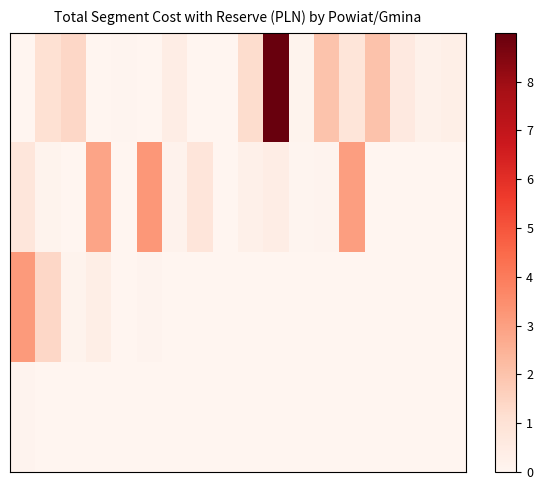

Which category has the highest value across all series?

10